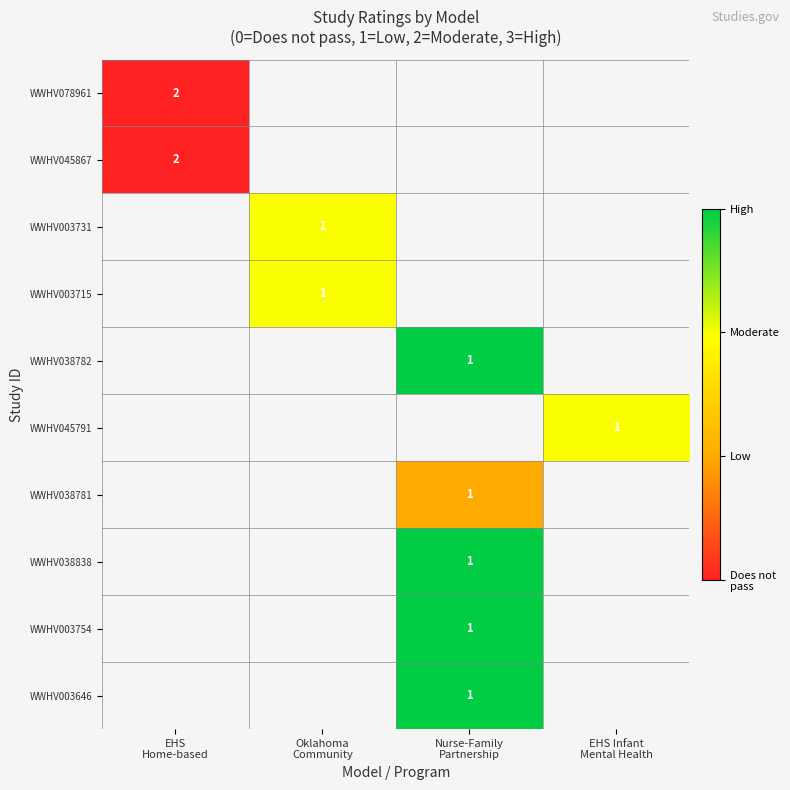

How many positive values does the WWHV003715 series have?

1